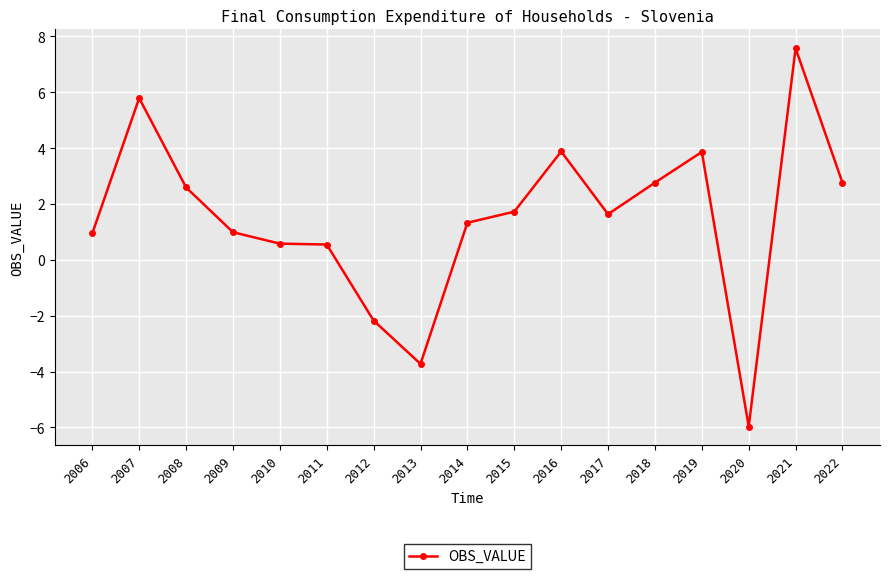

What is the difference between the values at 2007 and 2009?

4.8